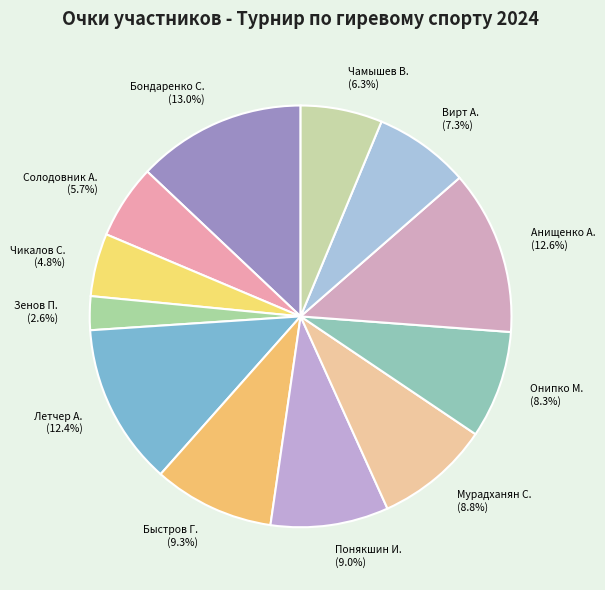

What is the ratio of the value at Понякшин И. to the value at Бондаренко С.?

0.7